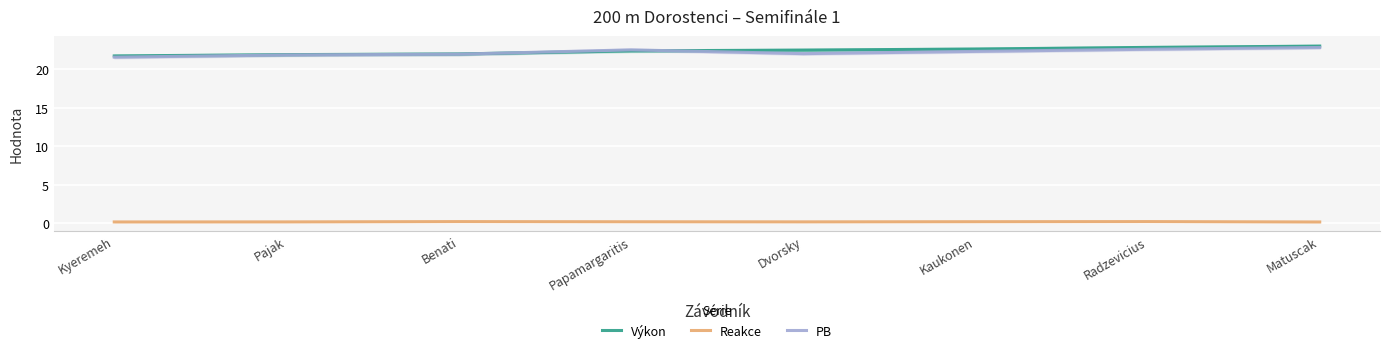

What is the maximum value for PB?

22.9